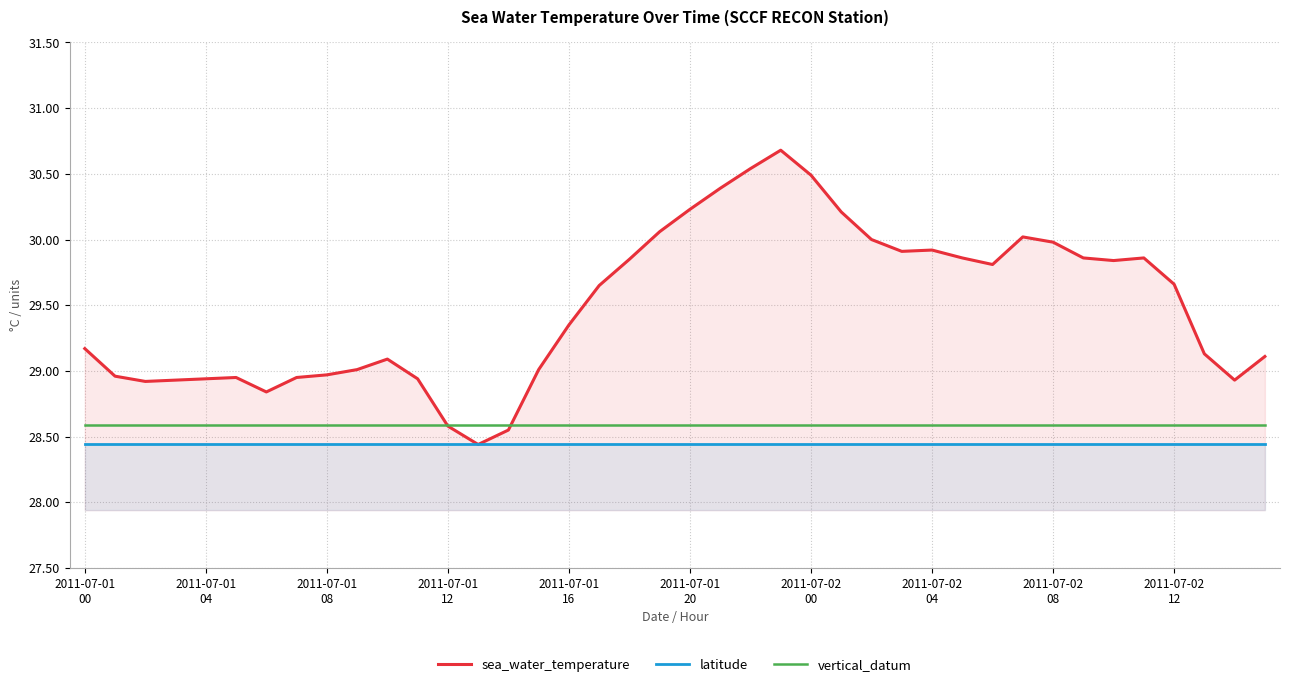

Which series has the largest total across all categories?

sea_water_temperature